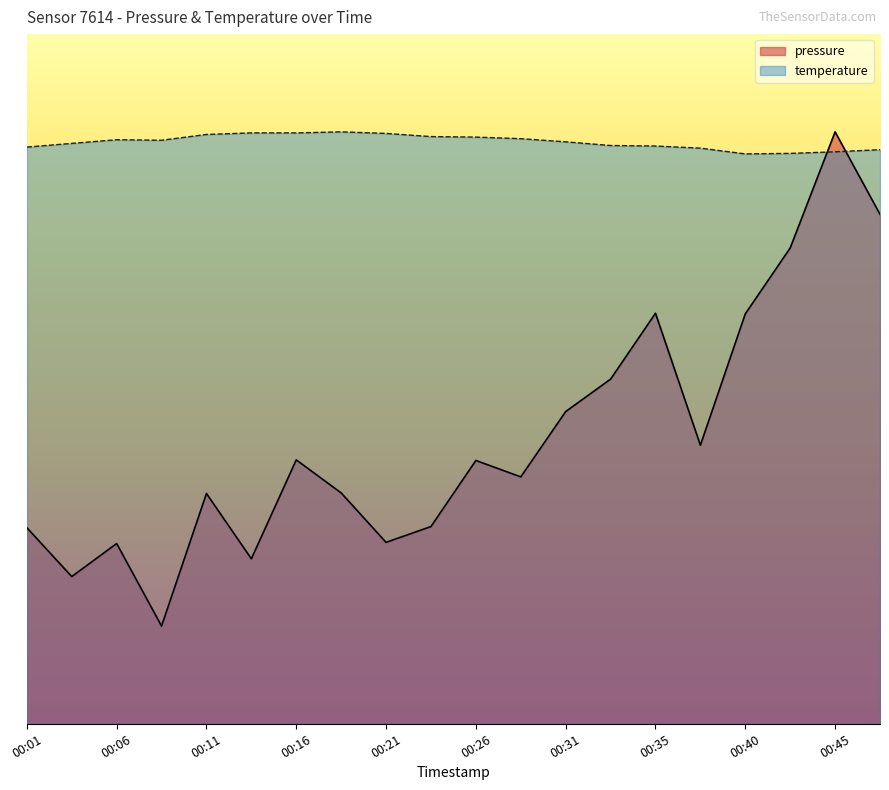

At which category is the sum across all series the highest?

00:45